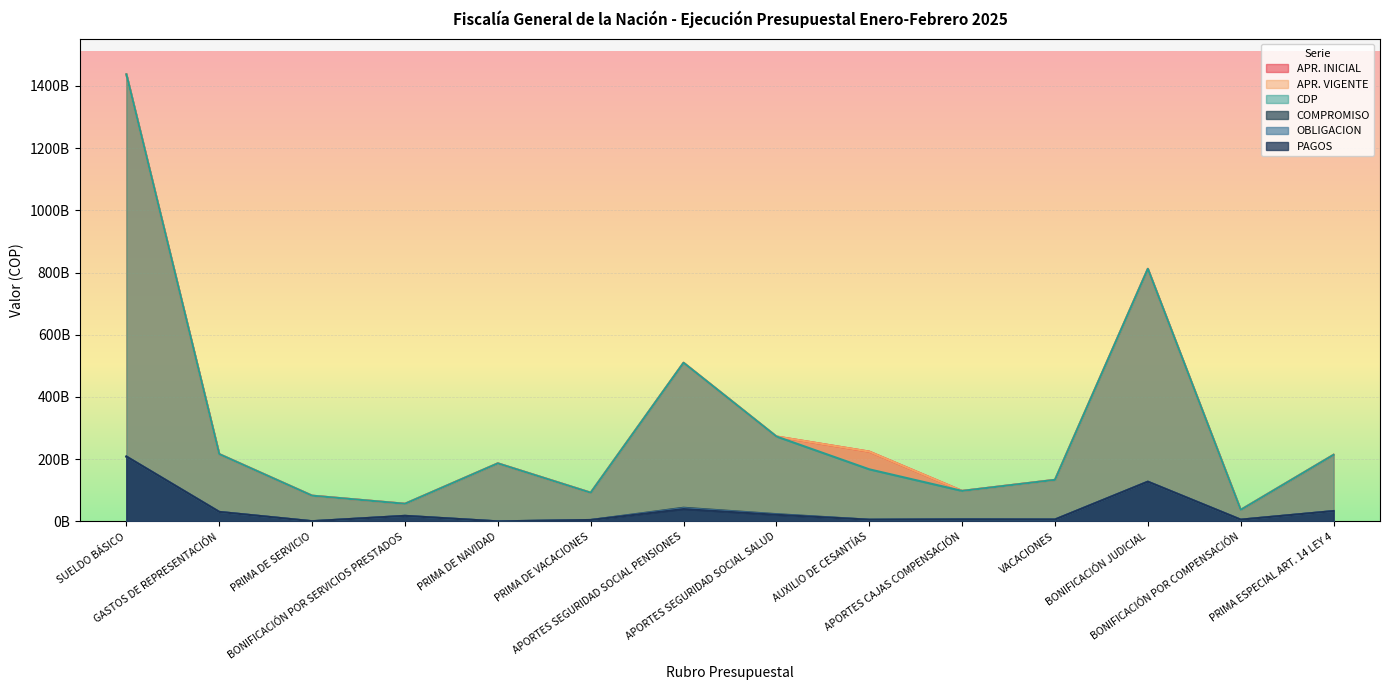

In CDP, how many points are lower than both neighbors (excluding endpoints)?

4